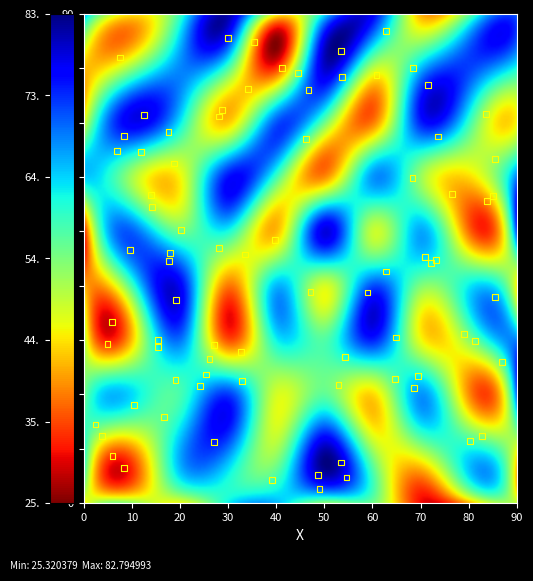

What is the range of Y values (max minus min)?

84.2